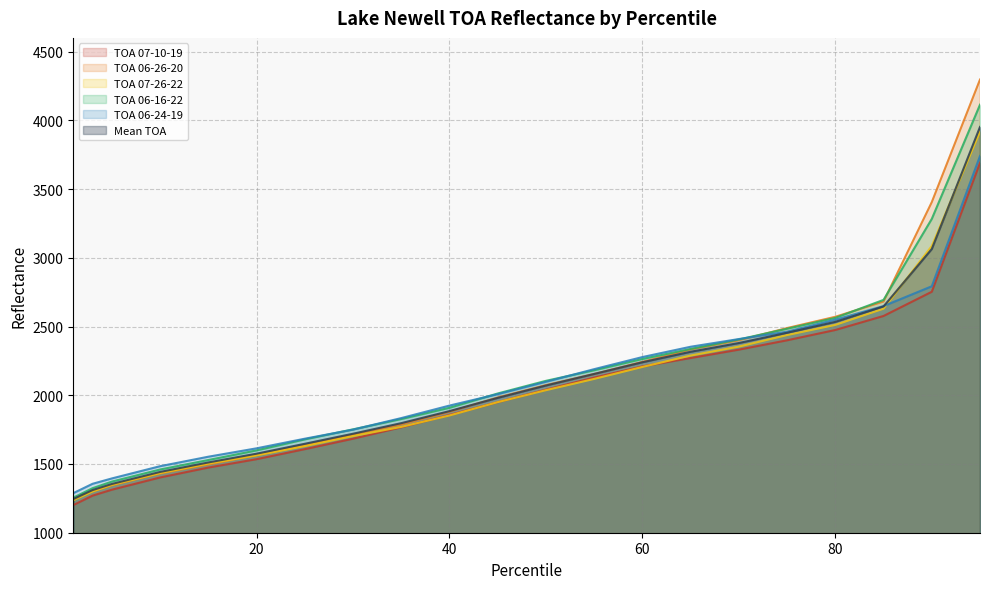

Which series has the largest total across all categories?

TOA 06-16-22